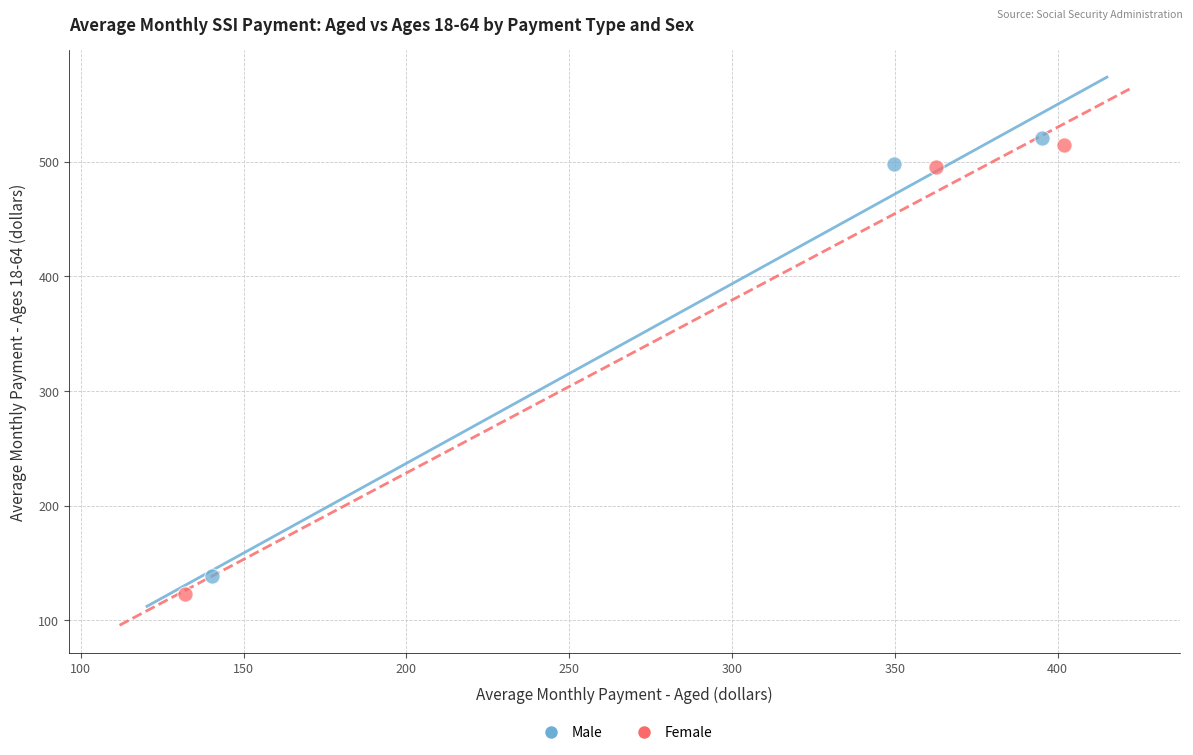

Which series contains the lowest Y value?

Female